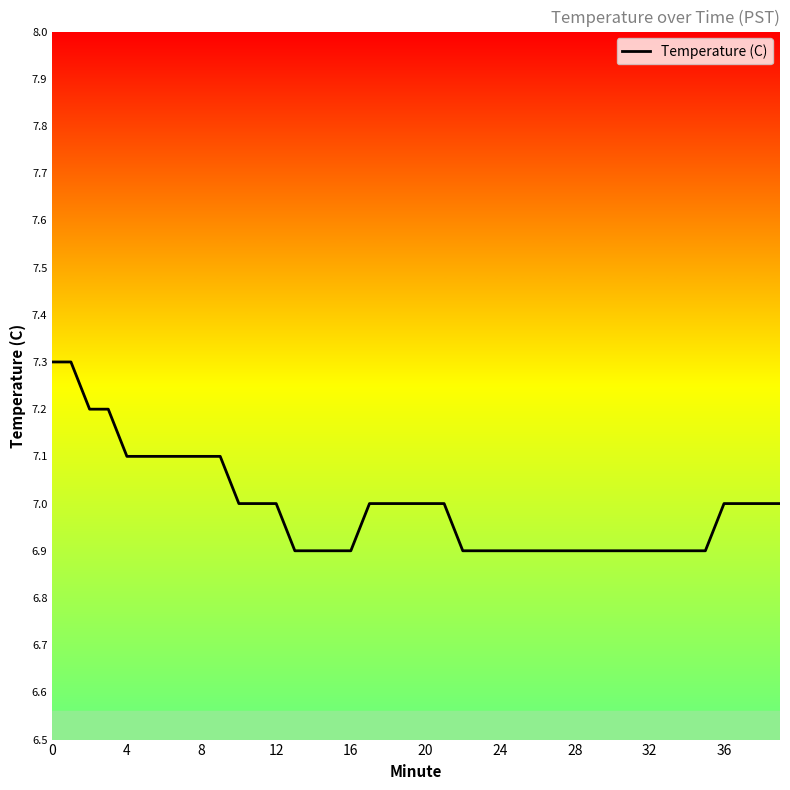

What is the difference between the maximum and minimum values?

0.4